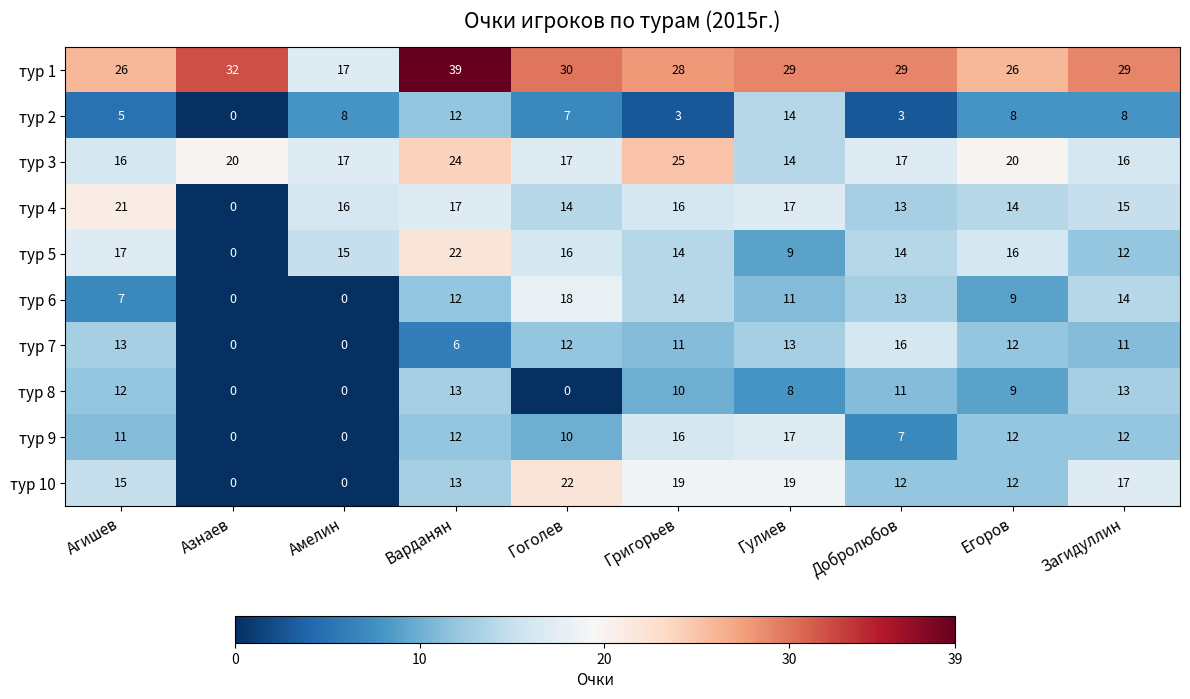

Which series changed the most between Азнаев and Загидуллин?

тур 10